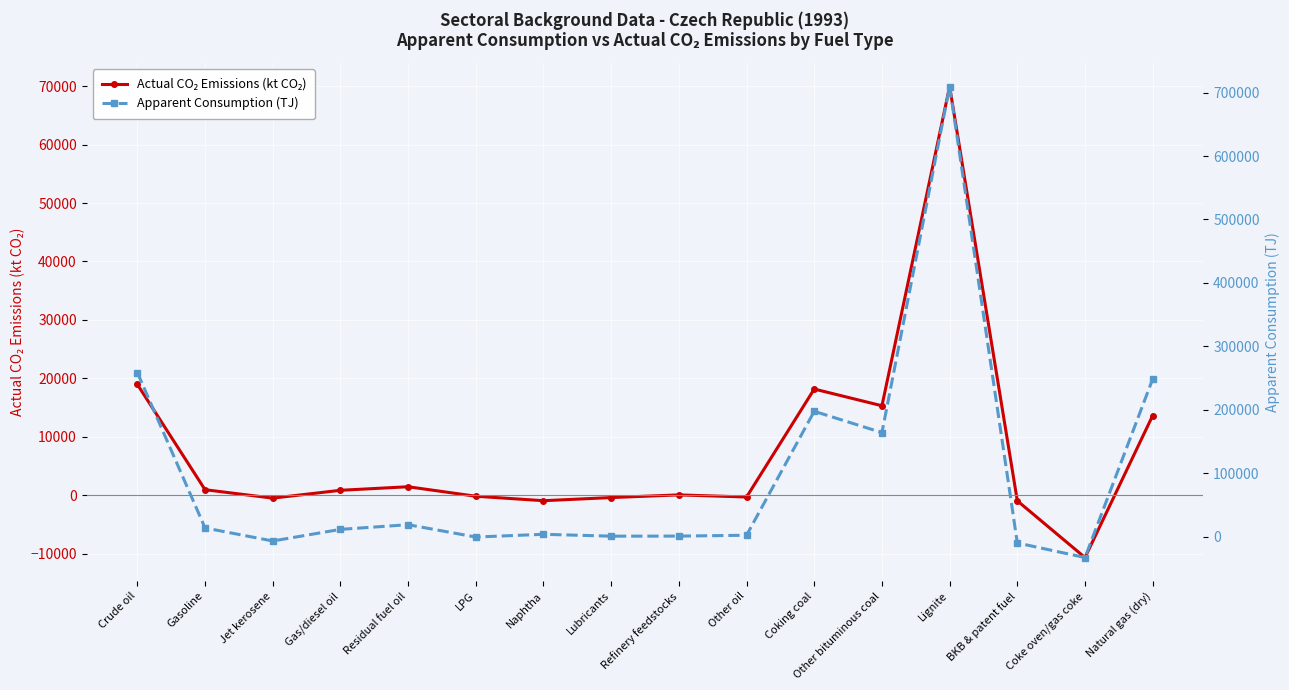

How many positive values does the Apparent Consumption (TJ) series have?

12